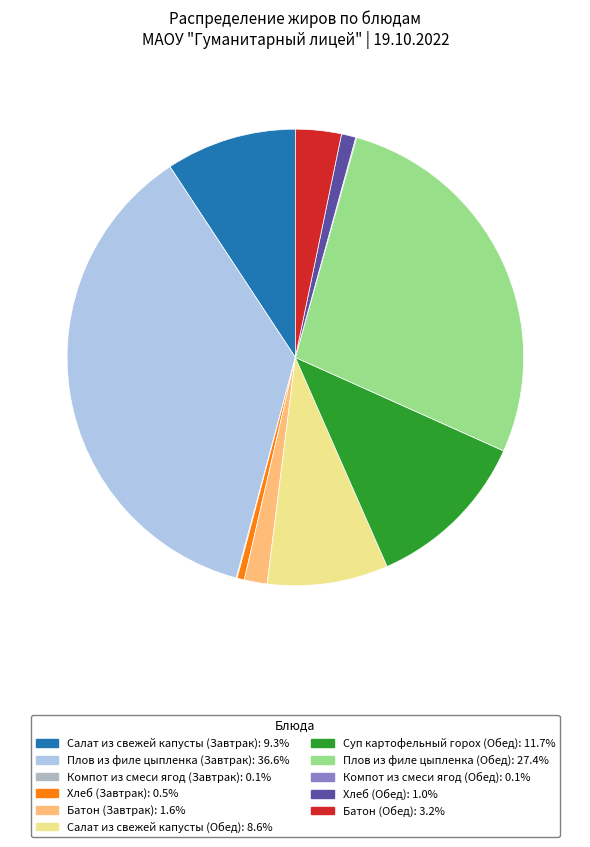

The Батон (Обед) slice represents 3% of the pie. True or false?

True